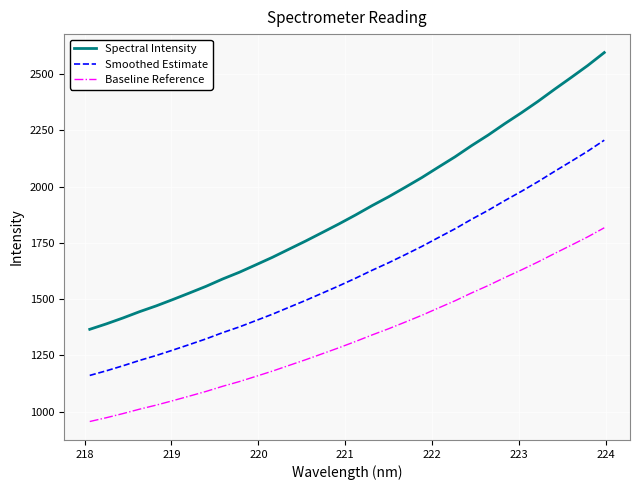

Rank the series by their average value, from lowest to highest.

Baseline Reference, Smoothed Estimate, Spectral Intensity